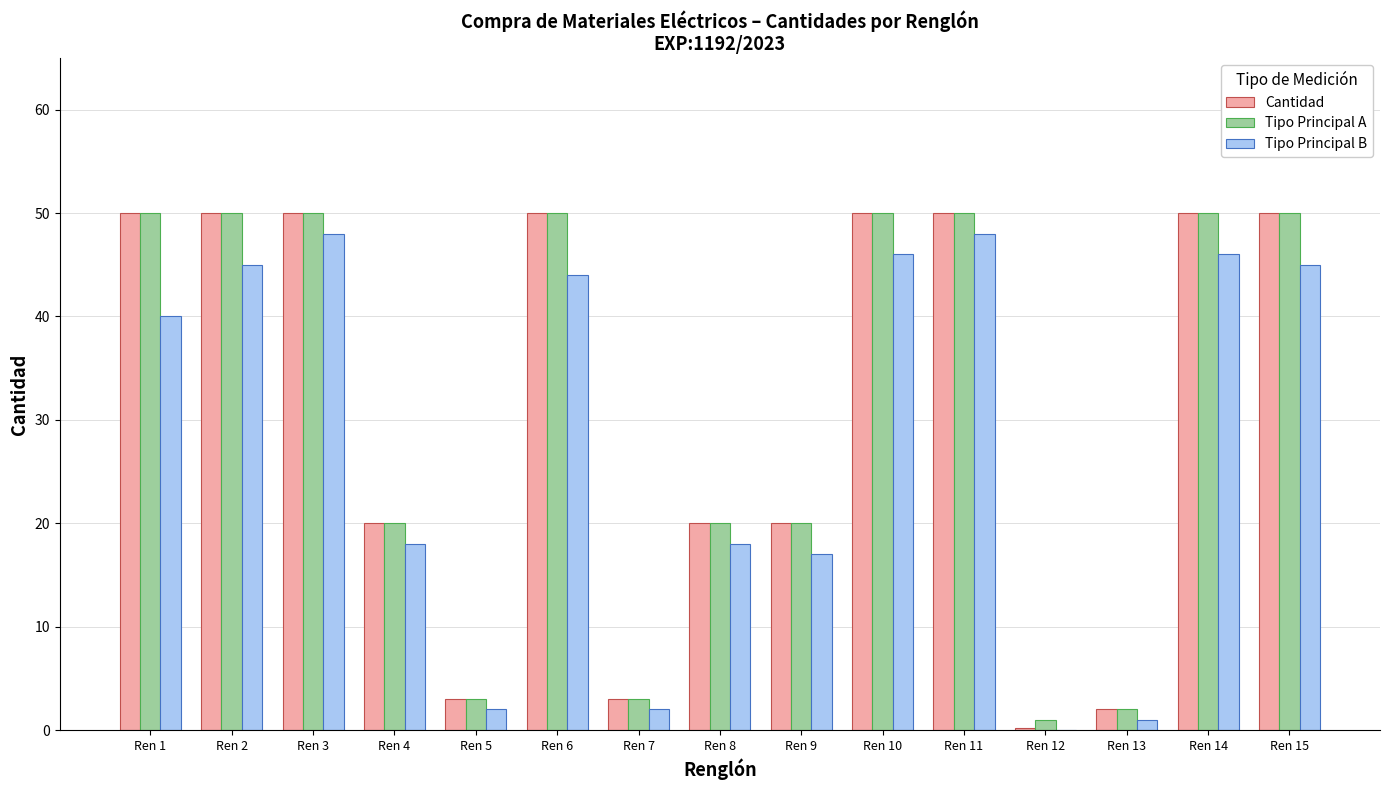

What is the maximum value shown in the chart?

50.0